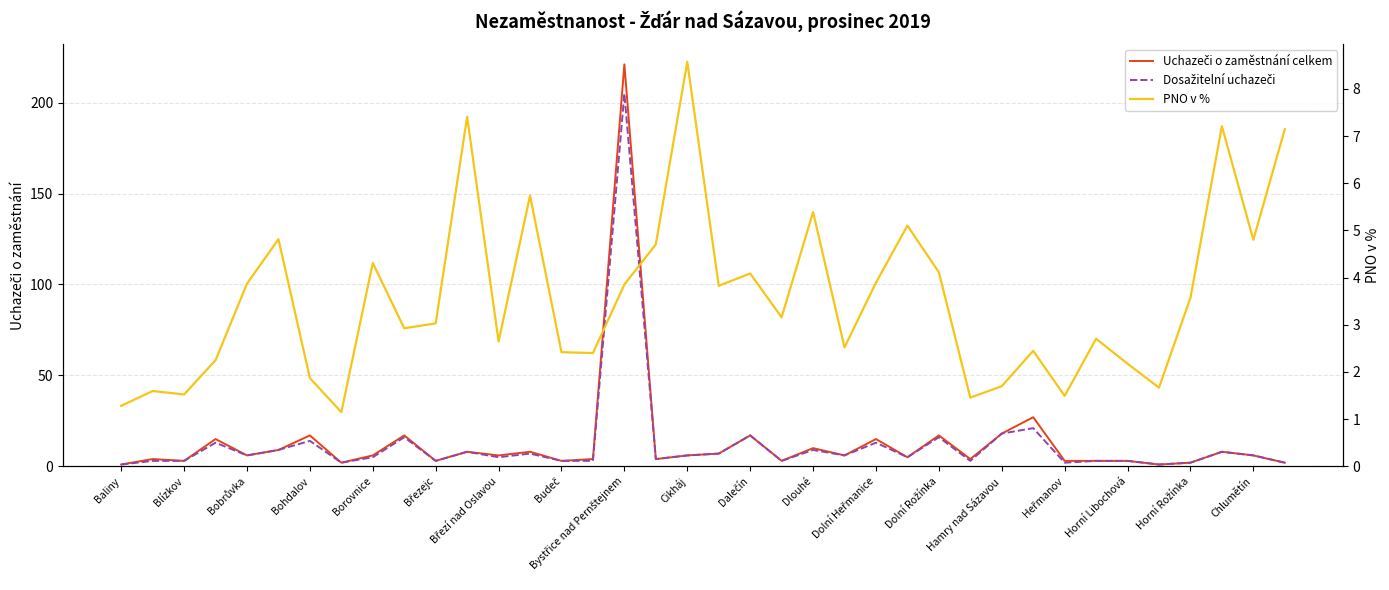

The Uchazeči o zaměstnání celkem series shows 3.2 at Dlouhé. True or false?

False